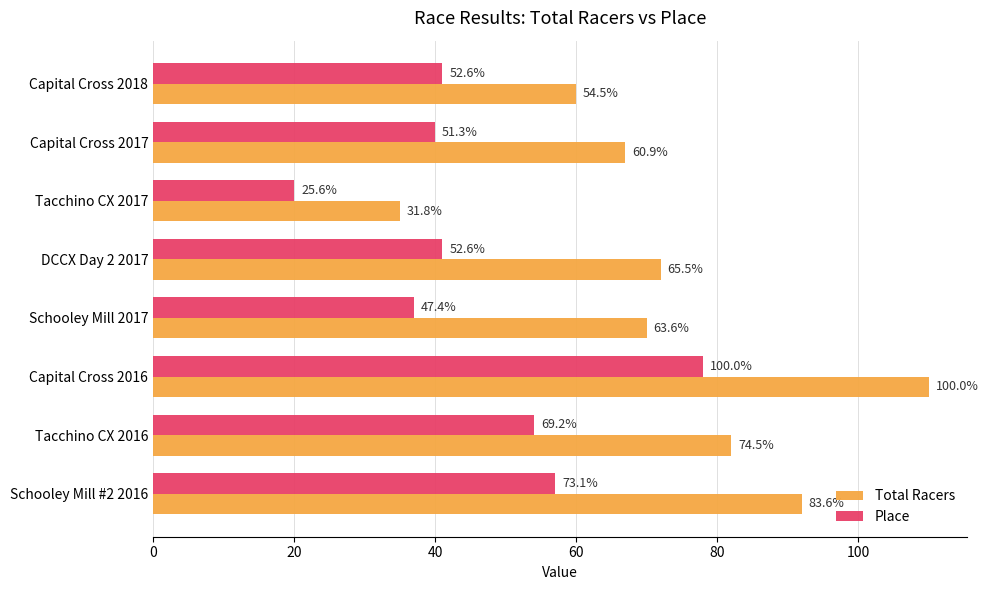

What is the difference between the second highest and minimum values in the Place series?

37